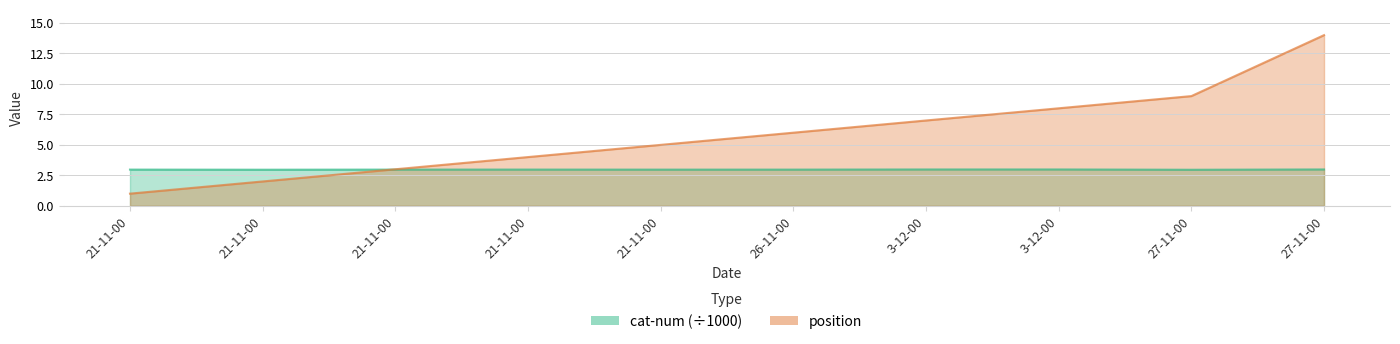

Reading left to right, what are all the values shown in this chart?

position: 21-11-00=1.0	21-11-00=2.0	21-11-00=3.0	21-11-00=4.0	21-11-00=5.0	26-11-00=6.0	3-12-00=7.0	3-12-00=8.0	27-11-00=9.0	27-11-00=14.0
cat-num: 21-11-00=3.0	21-11-00=3.0	21-11-00=3.0	21-11-00=3.0	21-11-00=3.0	26-11-00=3.0	3-12-00=3.0	3-12-00=3.0	27-11-00=3.0	27-11-00=3.0